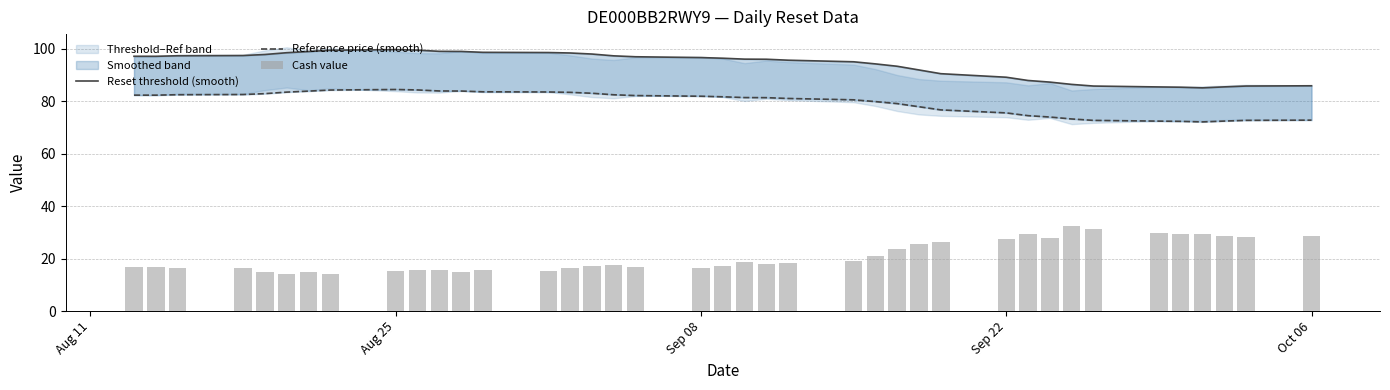

What is the difference between the Reset threshold (smooth) values at Sep 08 and Oct 06?

10.8